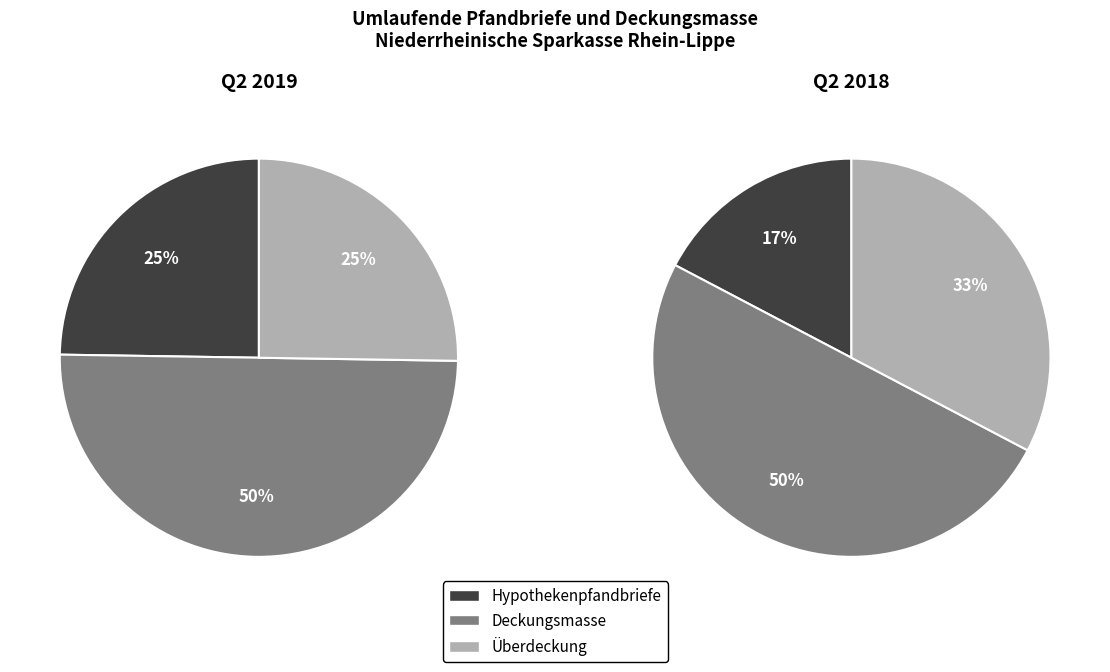

Which series has the largest range (max minus min)?

Q2 2018